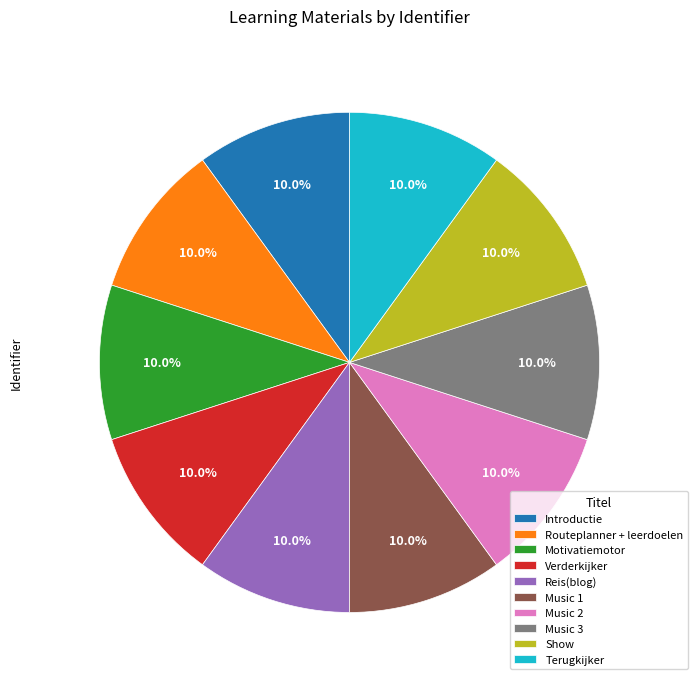

What is the ratio of the value at Reis(blog) to the value at Terugkijker?

1.0